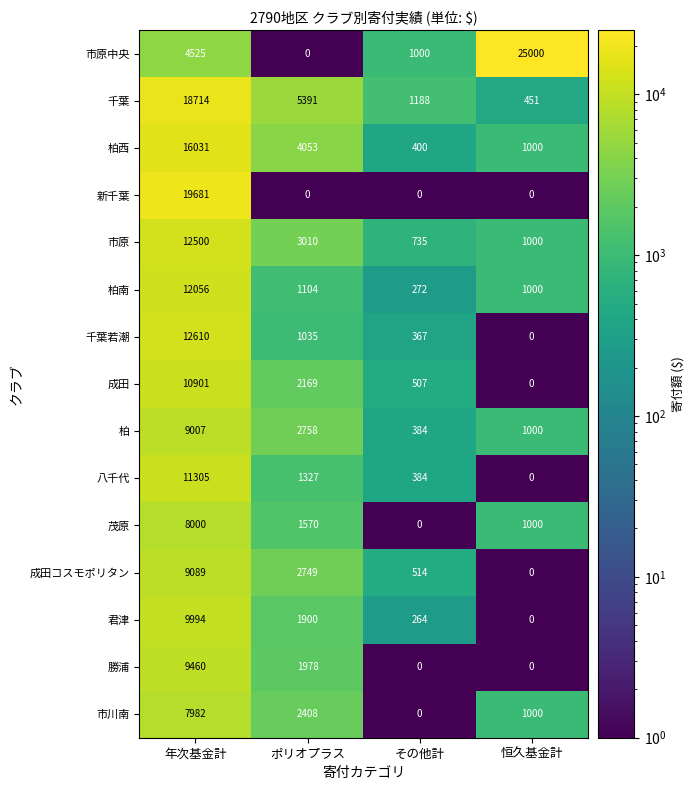

At which label does 成田コスモポリタン reach its minimum?

恒久基金計